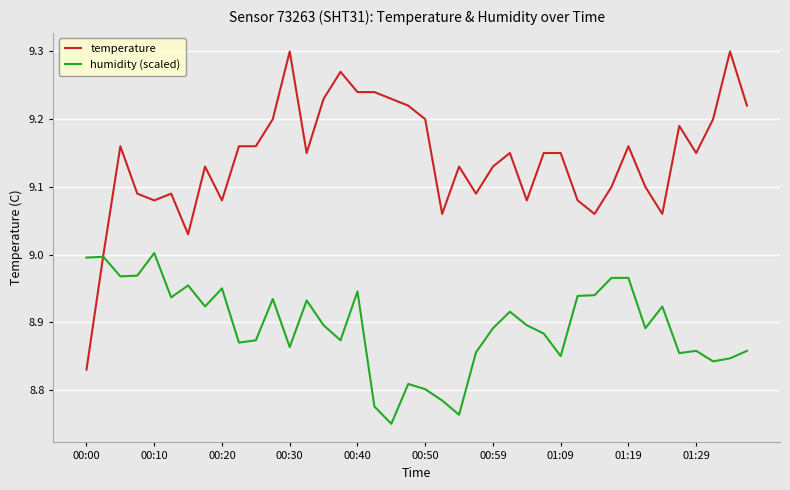

True or false: temperature has more than 0 interior local peaks.

True